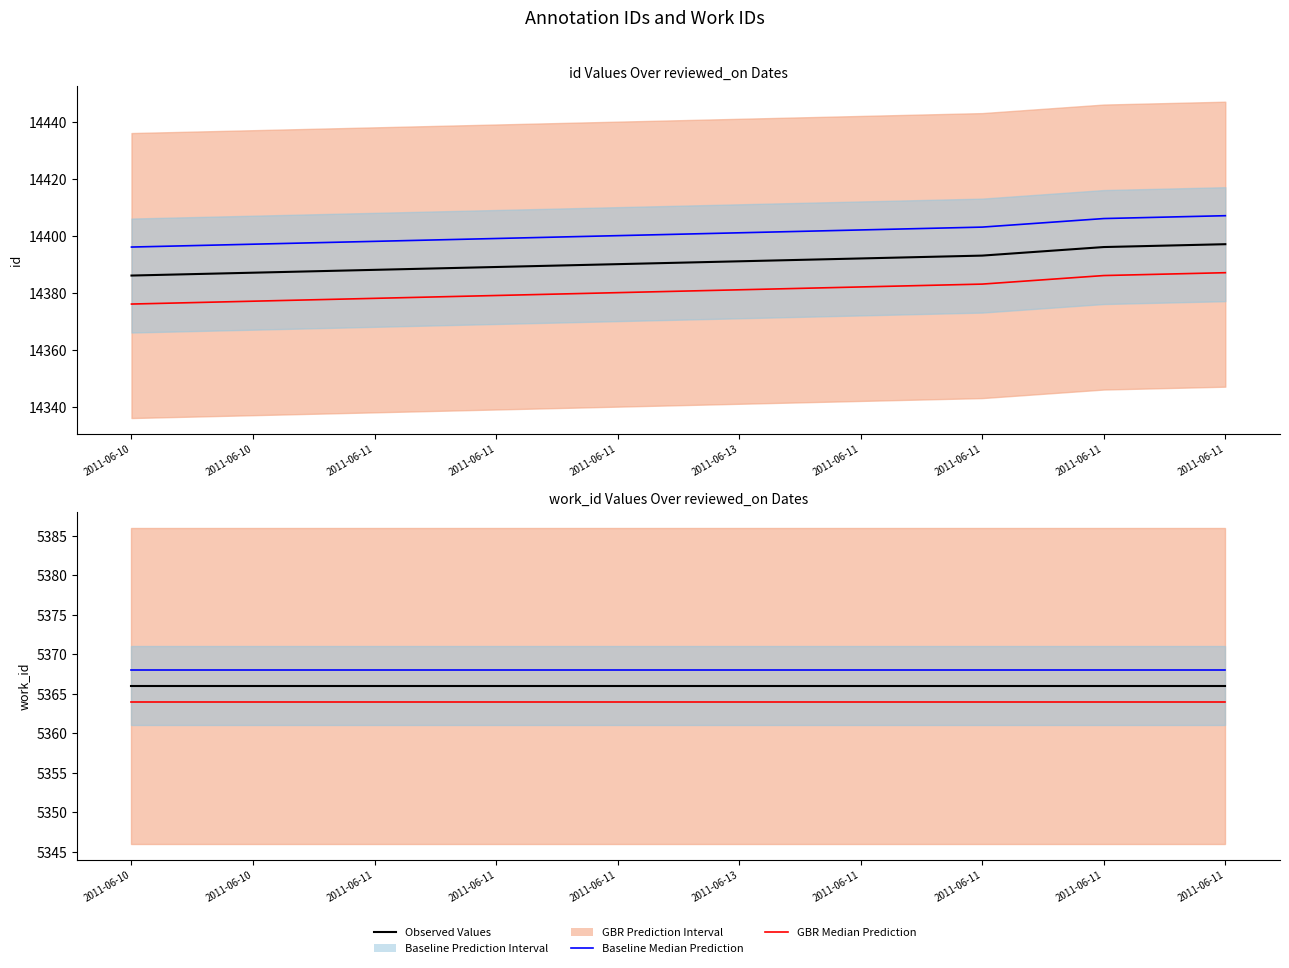

What is the maximum value for work_id Observed Values?

5366